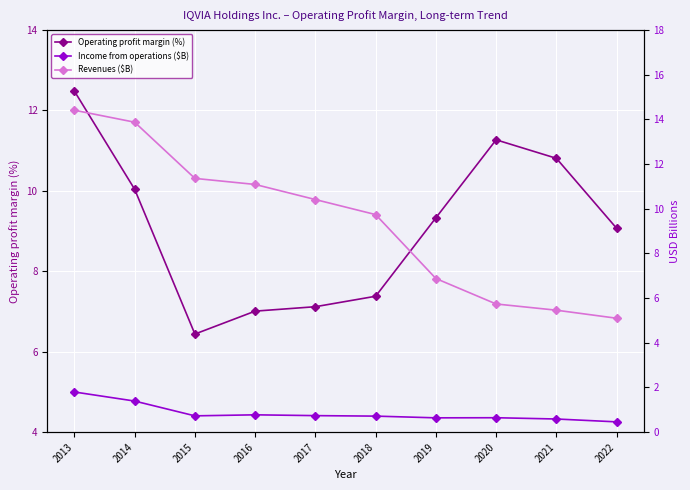

Which series has the widest spread of values?

Revenues ($B)